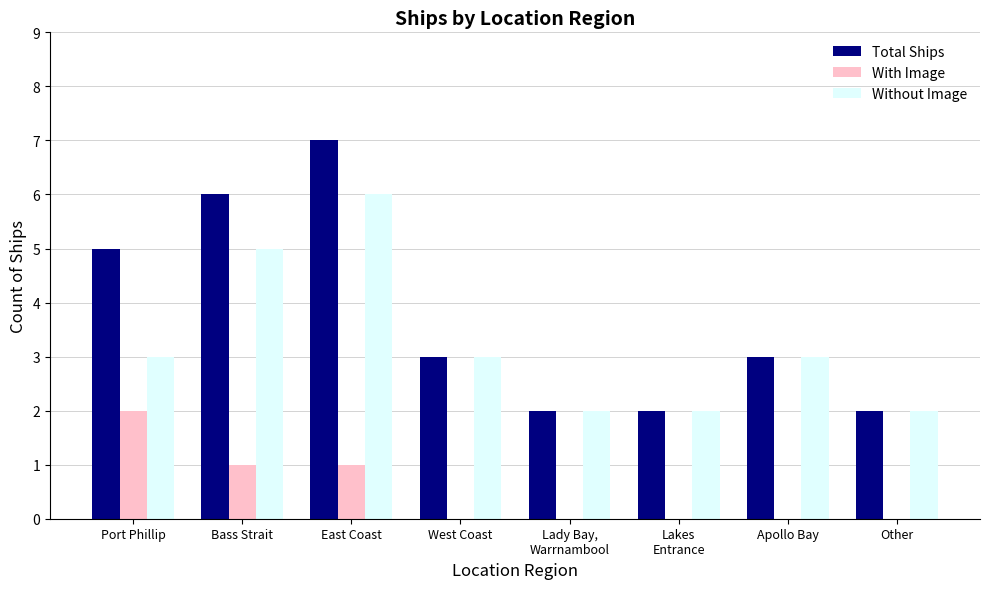

What is the total value across all series at Other?

4